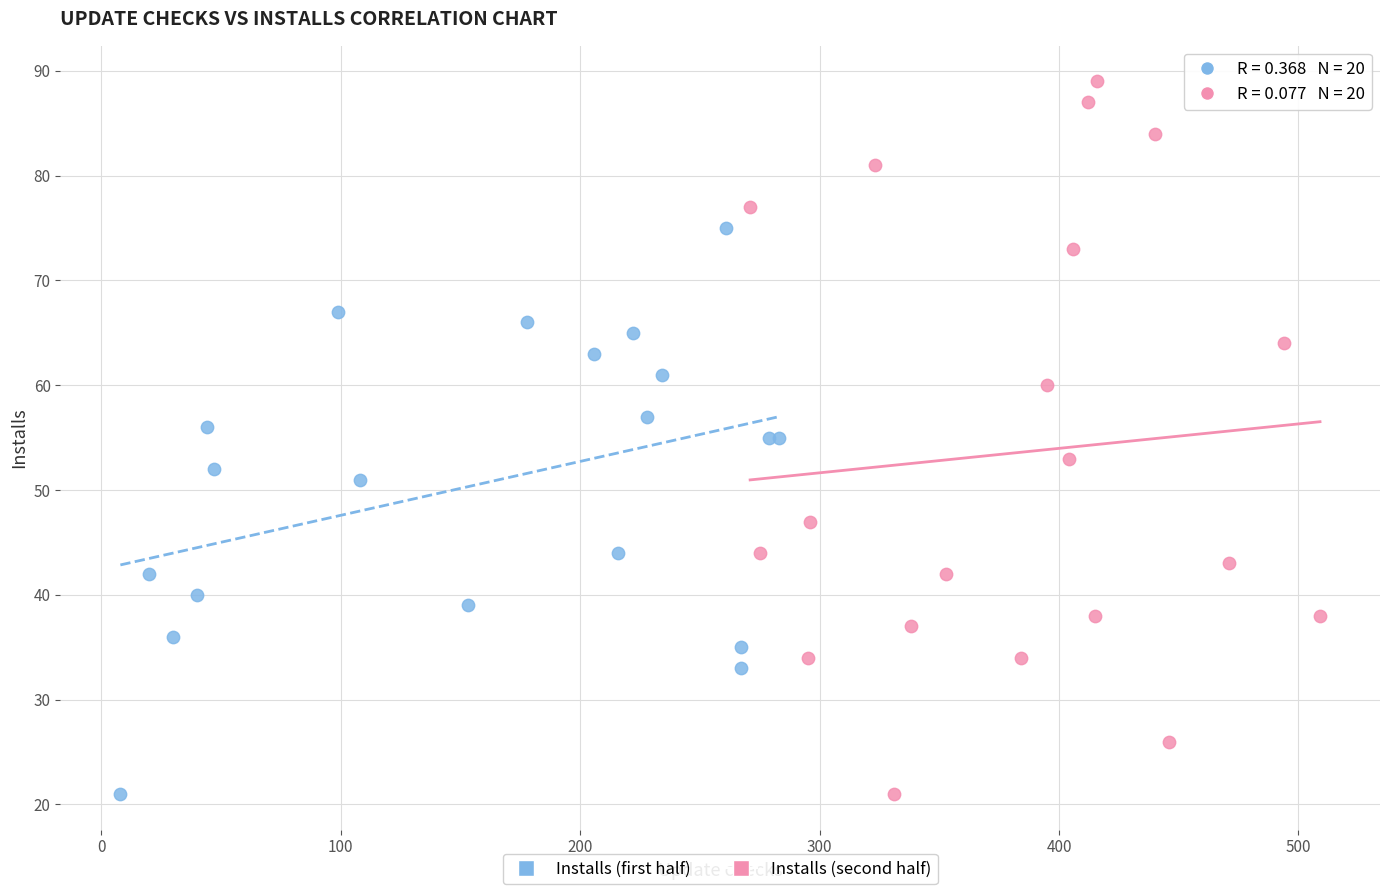

Which series reaches the maximum Y coordinate?

Installs (second half)